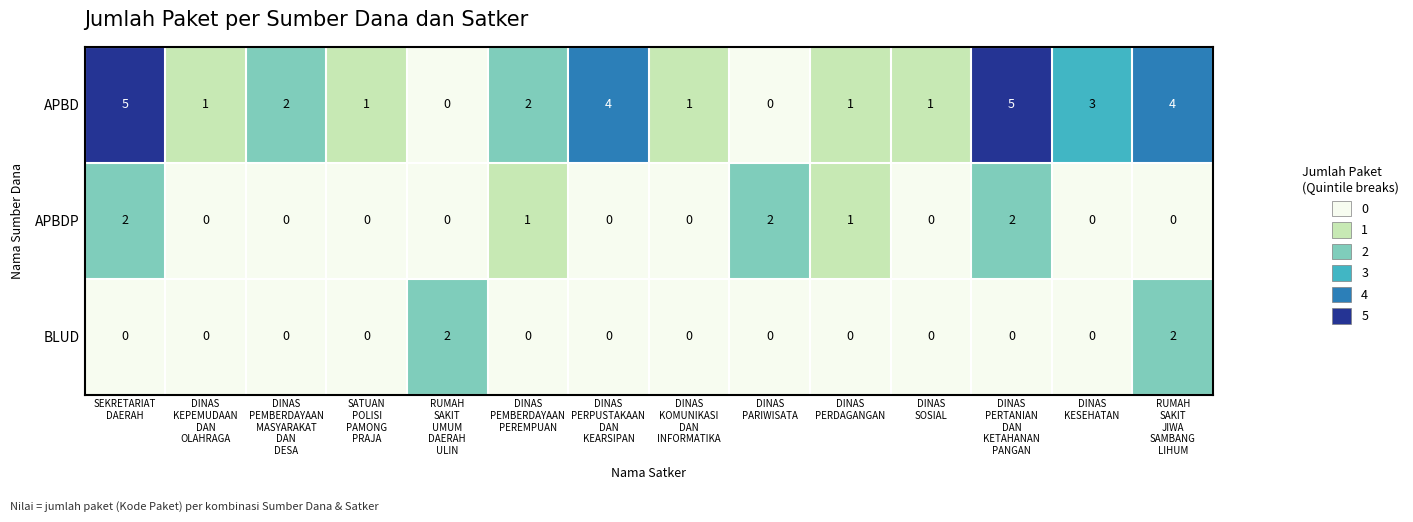

Count the number of data series in this chart.

3